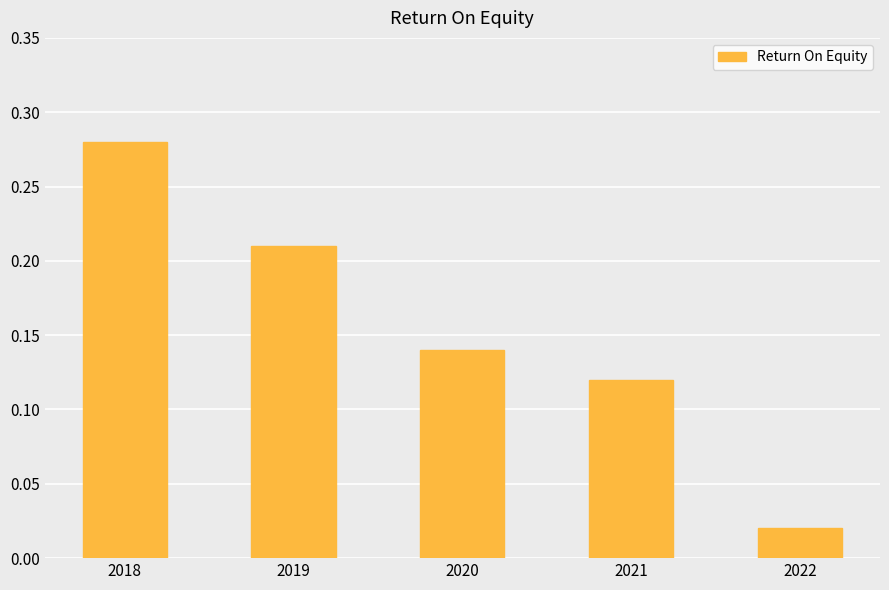

What is the change in value from 2019 to 2021?

-0.1